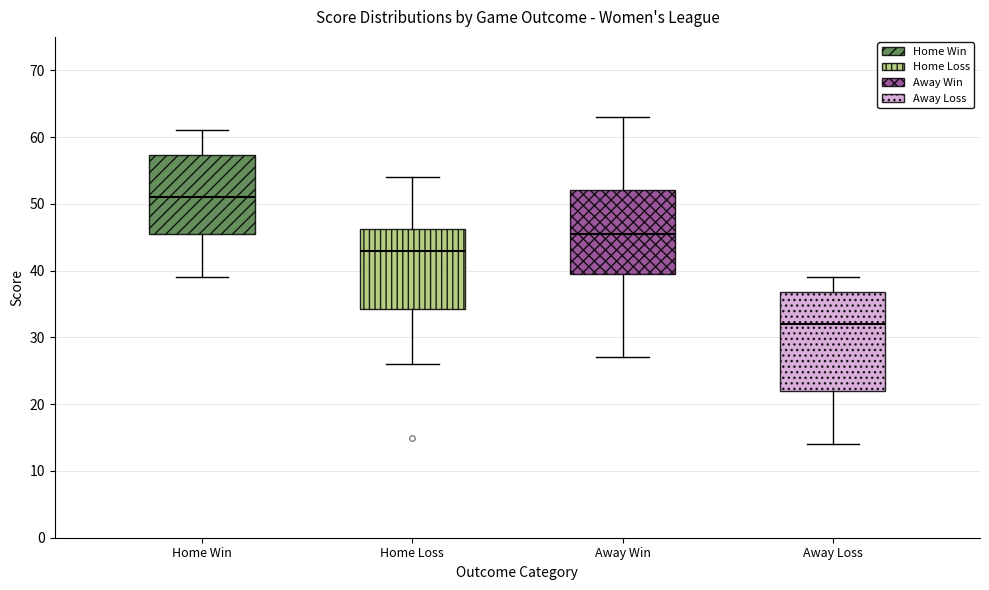

Reading left to right, transcribe this box plot: for each box, give where its median line is, the range the box spans, and where its two whiskers end, as read against the y-axis. The values are not printed on the chart, so give them approximately, as read against the axis.

Home Win: median 51, box 46 to 57, whiskers 39 to 61
Home Loss: median 43, box 34 to 46, whiskers 26 to 54
Away Win: median 46, box 40 to 52, whiskers 27 to 63
Away Loss: median 32, box 22 to 37, whiskers 14 to 39